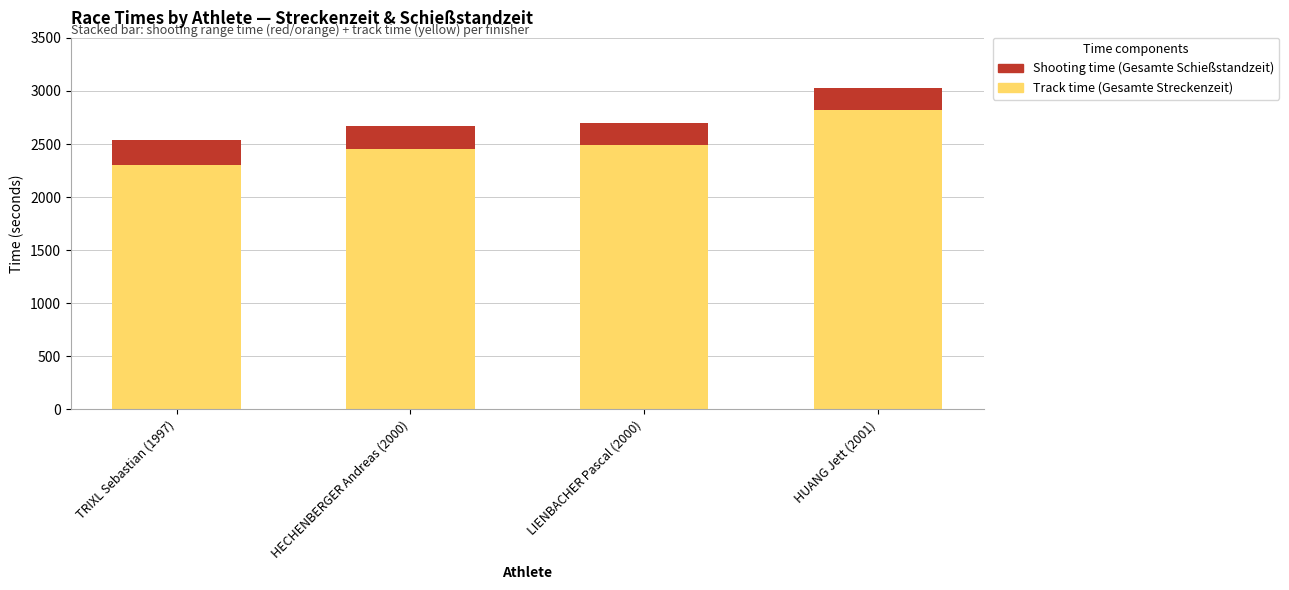

What is the total value across all series at HUANG Jett (2001)?

3027.2